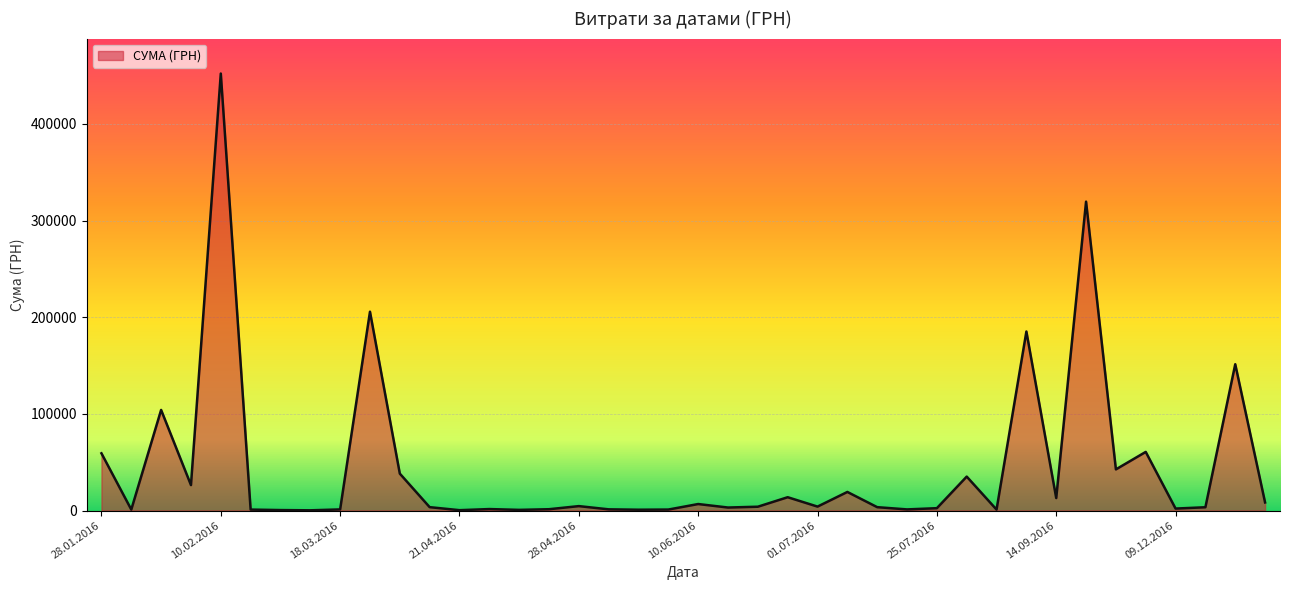

What is the difference between the maximum and minimum values?

451850.0